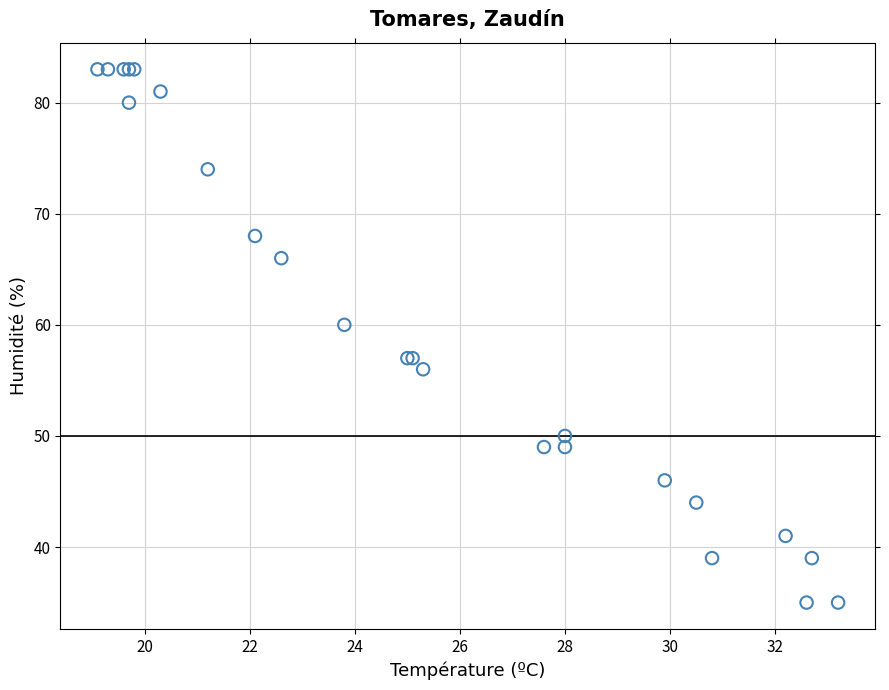

What Y value in the scatter plot is closest to 59?

60